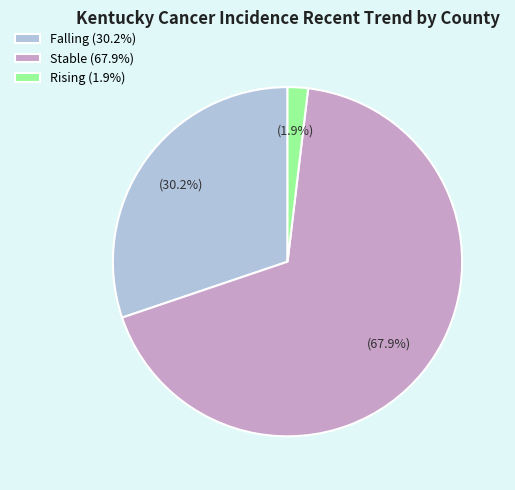

Between Rising (1.9%) and Falling (30.2%), which is larger?

Falling (30.2%)